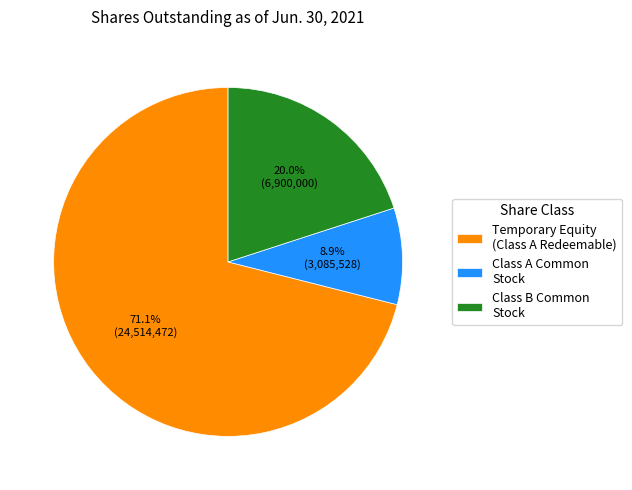

What percentage do Temporary Equity (Class A Redeemable) and Class B Common Stock together represent?

91.1%